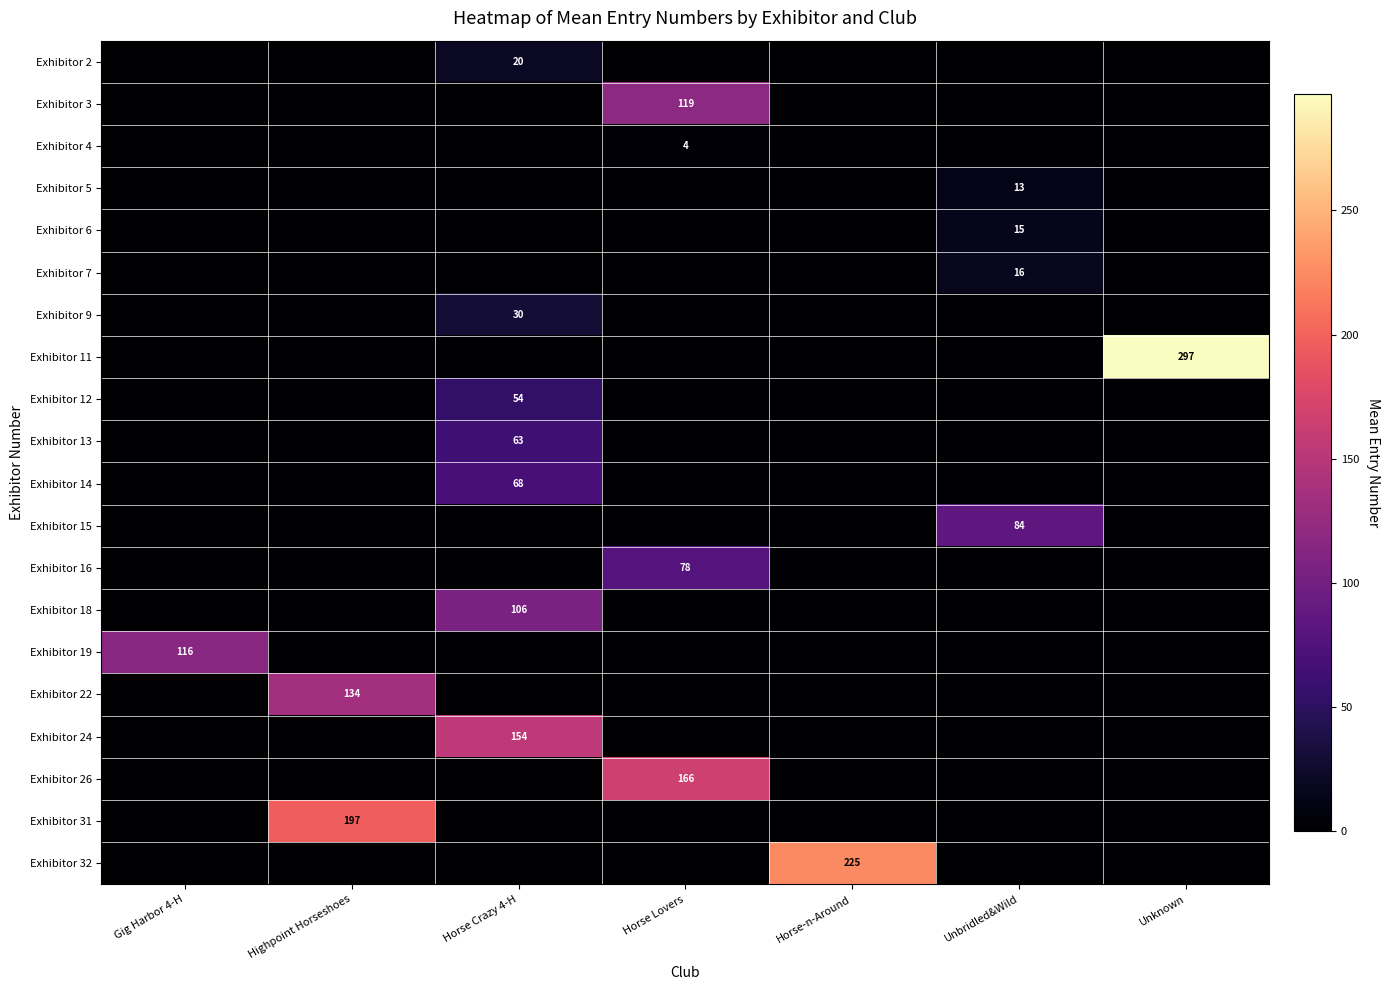

Is it true that Exhibitor 15 equals 84 at Unbridled&Wild?

True